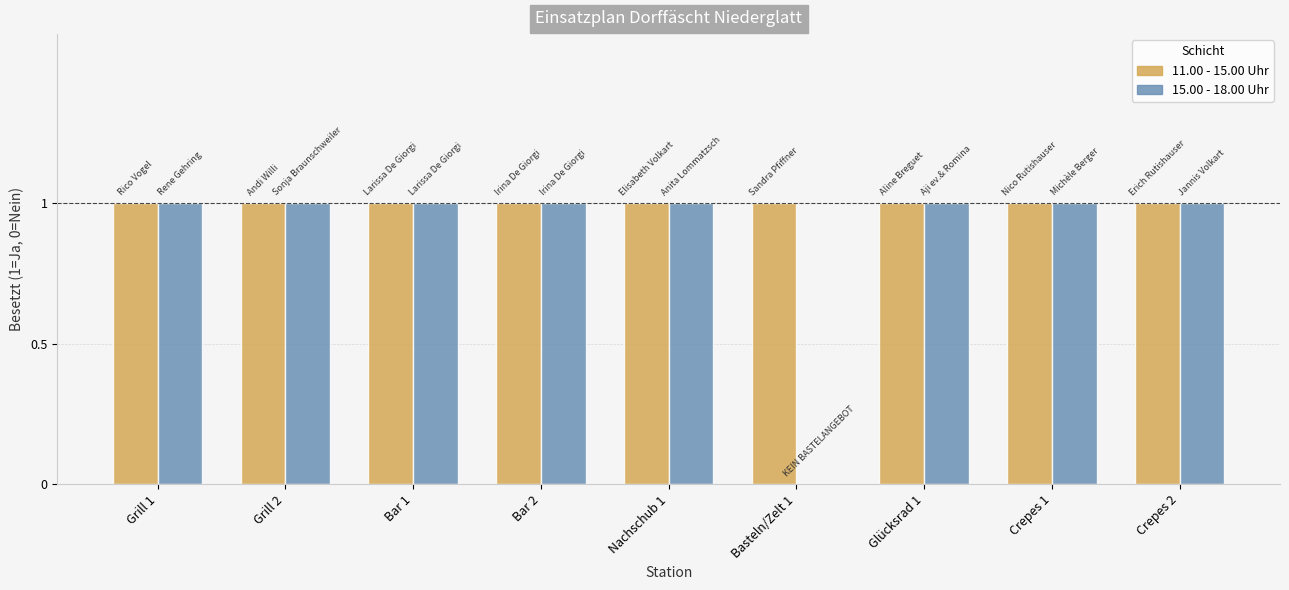

How many 15.00 - 18.00 Uhr values are between 1 and 2?

8